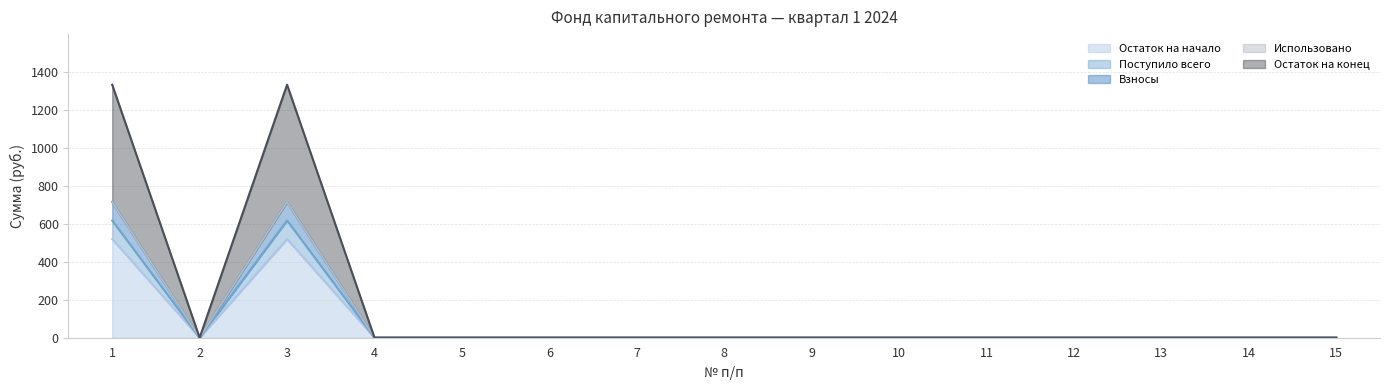

Is it true that Остаток на конец equals 0.0 at 7?

True